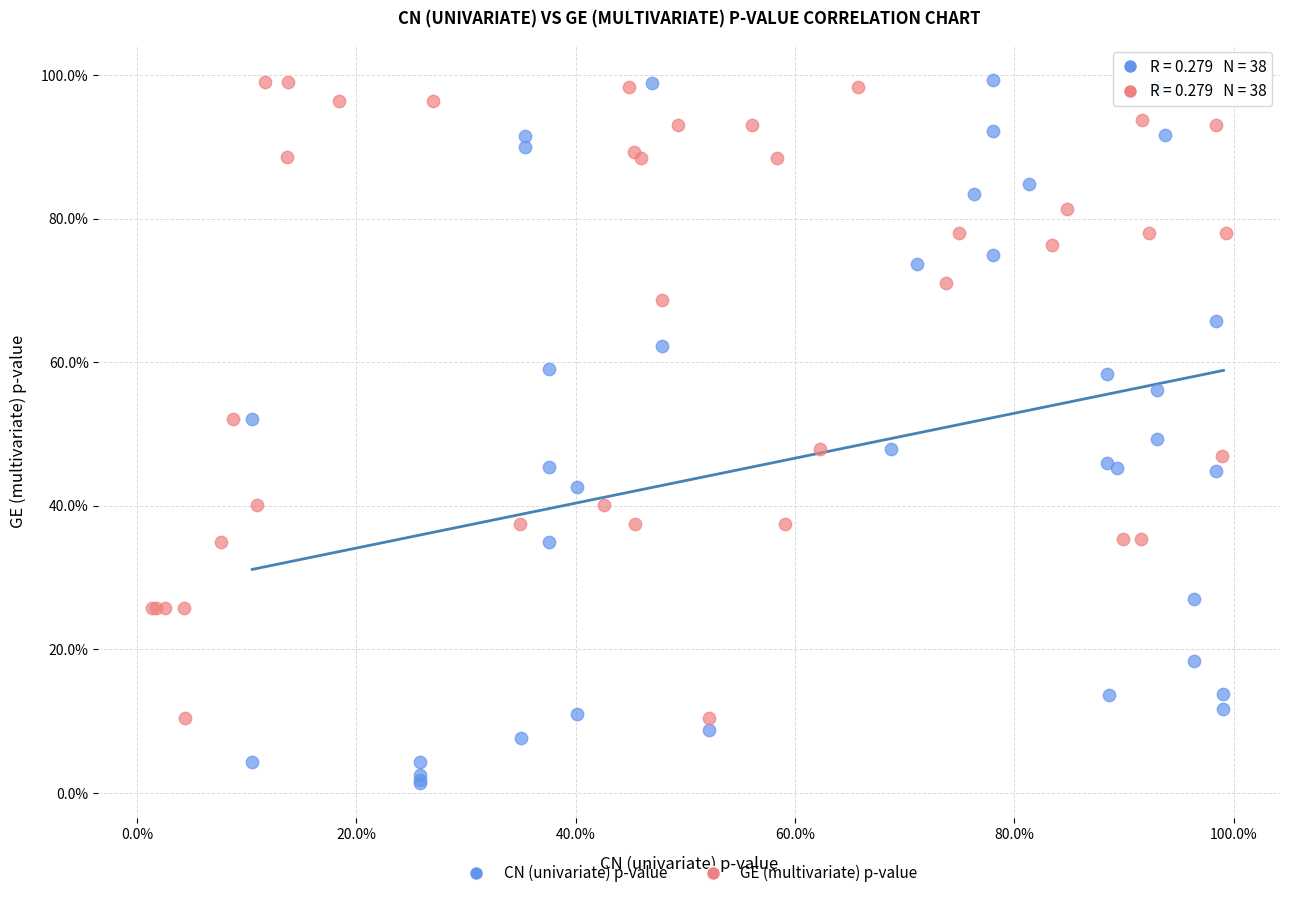

Which series reaches the minimum Y coordinate?

CN (univariate) p-value